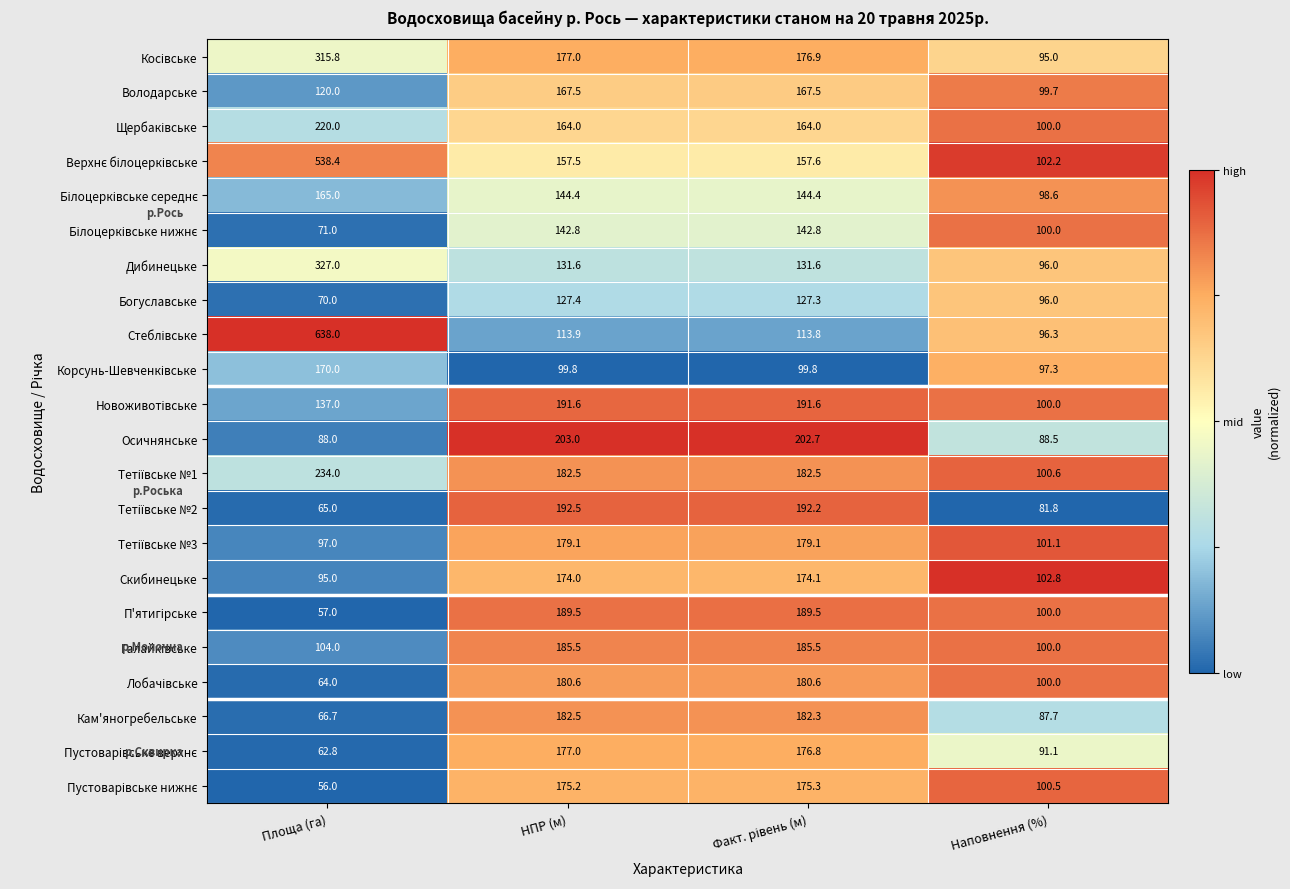

What is the average value of the Богуславське series?

105.2